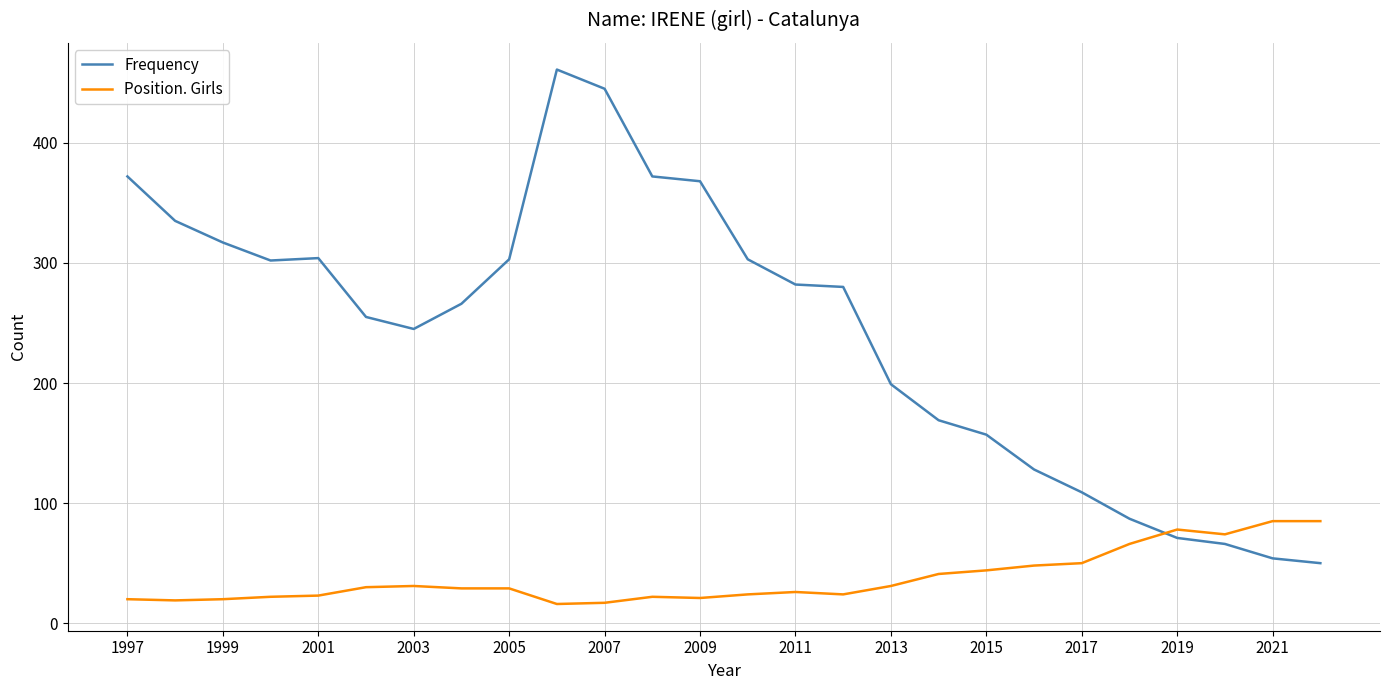

What is the smallest value displayed?

16